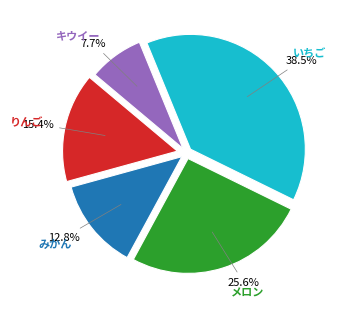

Count the number of slices in the pie.

5